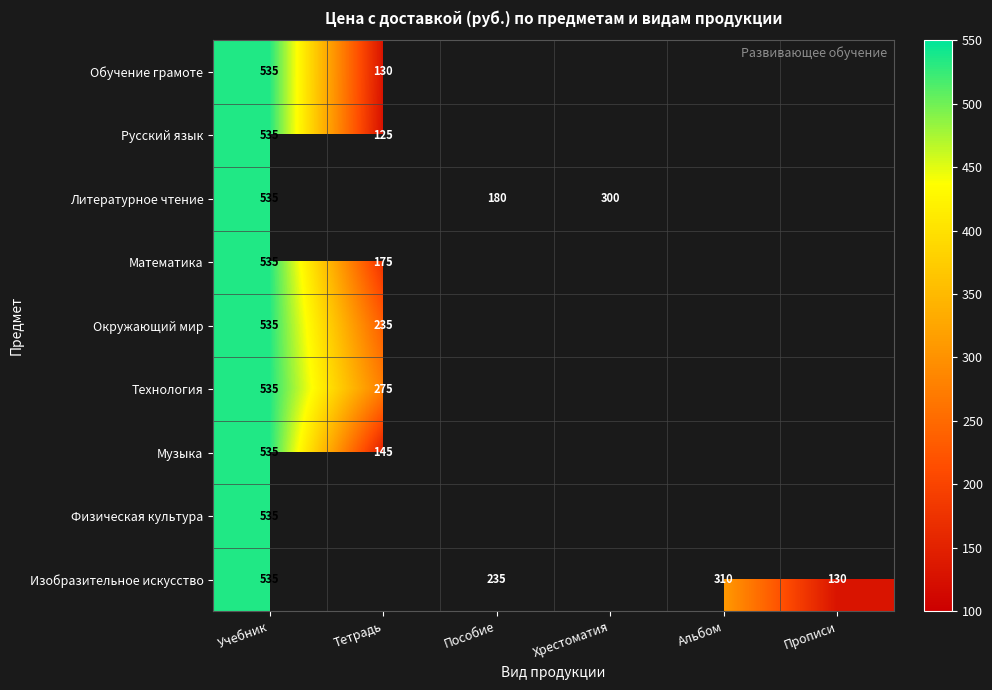

True or false: Литературное чтение has a value of 449 at Хрестоматия.

False